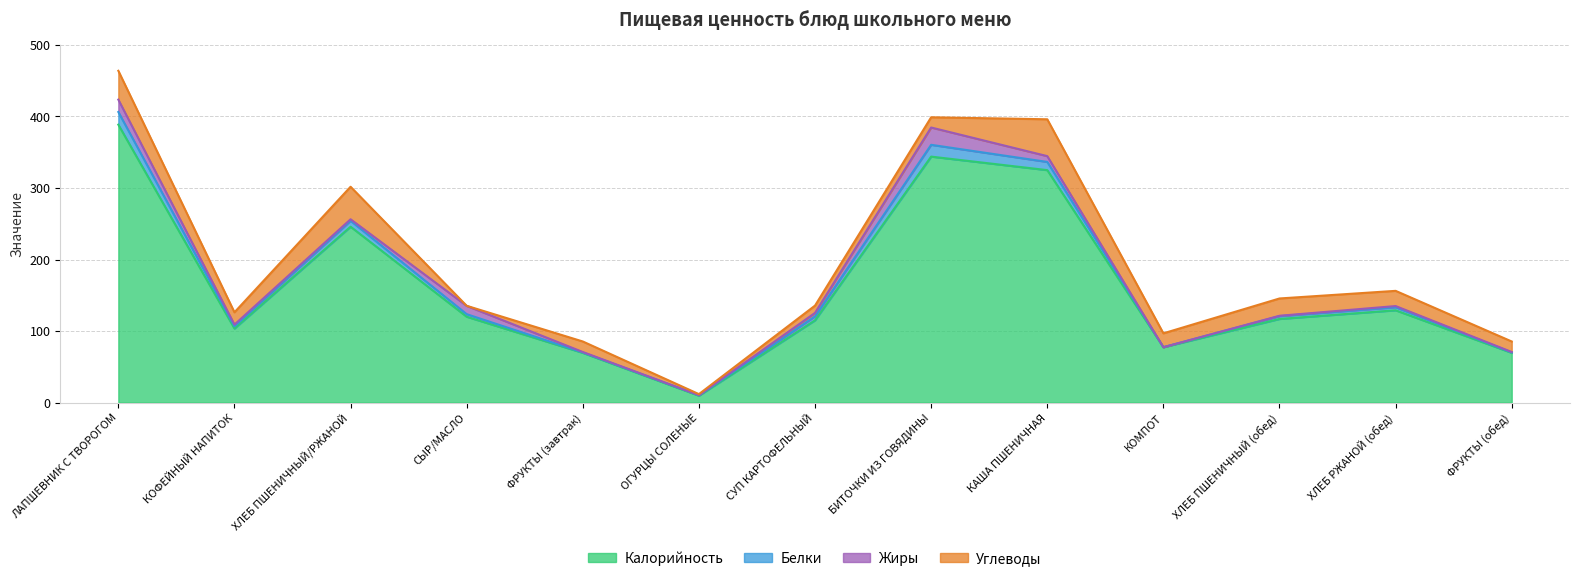

Which category has the lowest value across all series?

КОМПОТ